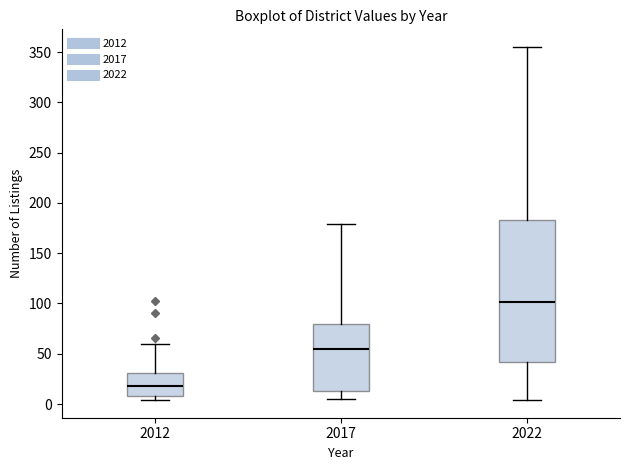

Where is the lower edge of the box at x = 2017 on the y-axis? The values are not printed on the chart, so give them approximately, as read against the axis.

15